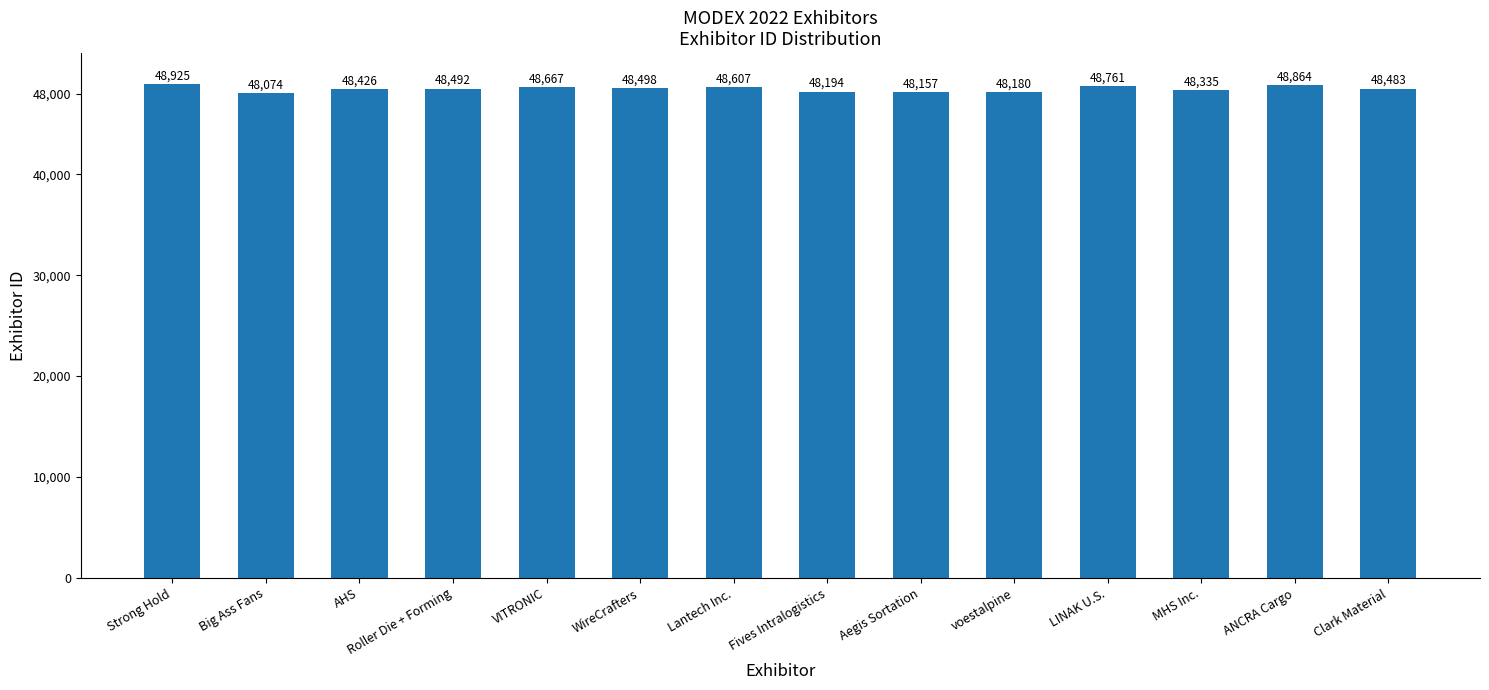

List the labels in order of value, smallest first.

Big Ass Fans, Aegis Sortation, voestalpine, Fives Intralogistics, MHS Inc., AHS, Clark Material, Roller Die + Forming, WireCrafters, Lantech Inc., VITRONIC, LINAK U.S., ANCRA Cargo, Strong Hold